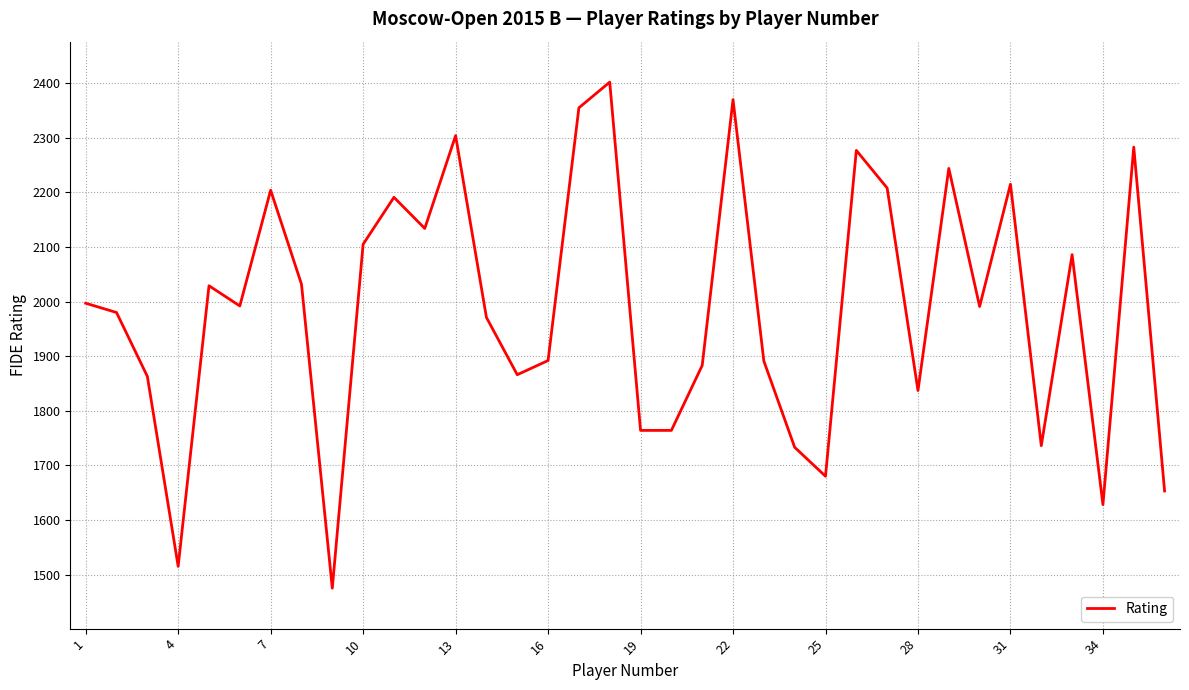

True or false: there are more than 1 points higher than both neighbors.

True